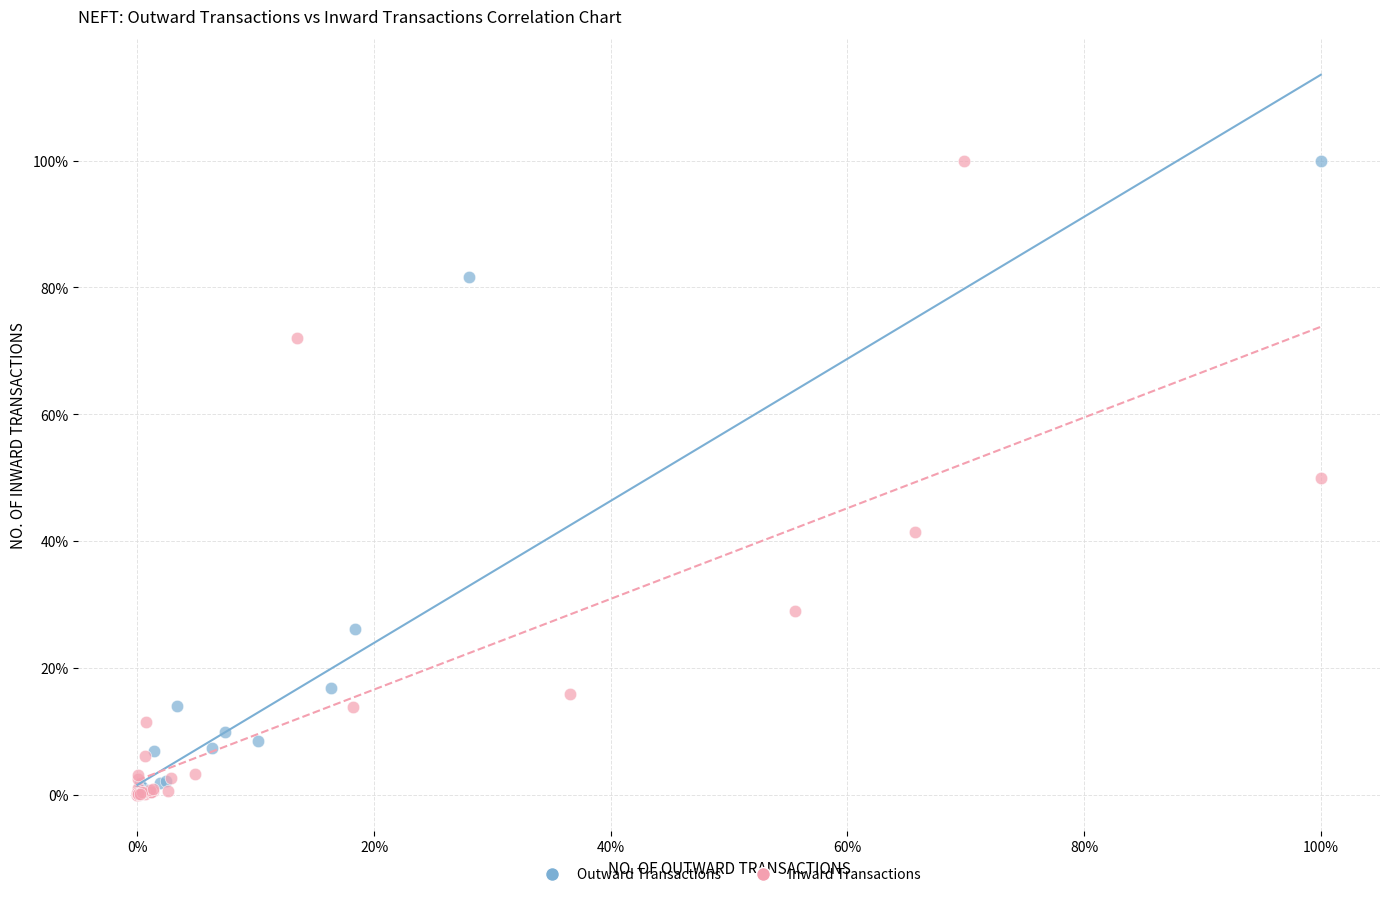

What are all the series names shown in the legend?

Outward Transactions, Inward Transactions